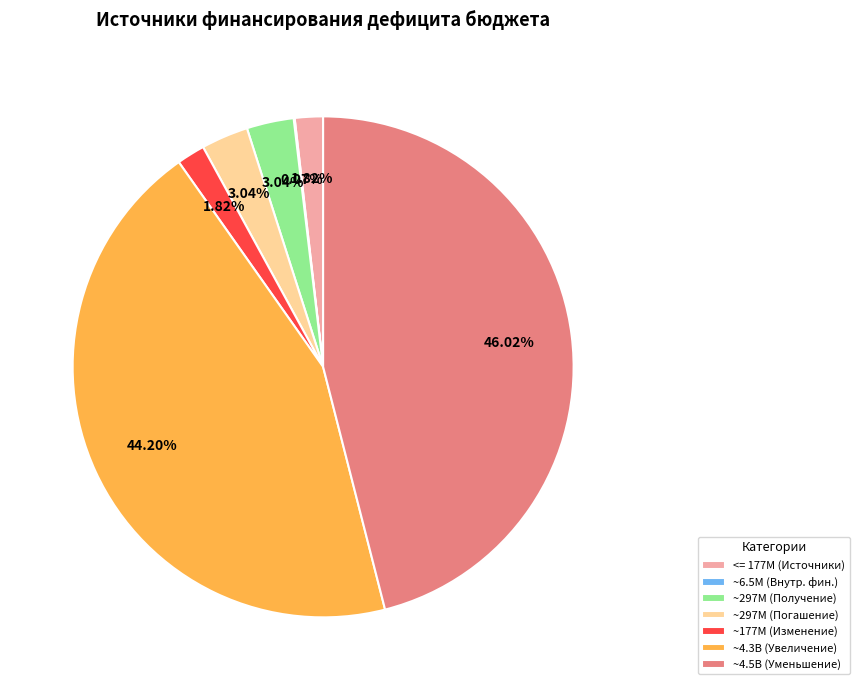

Combined, do ~297M (Получение) and ~4.3B (Увеличение) account for over 50%?

No